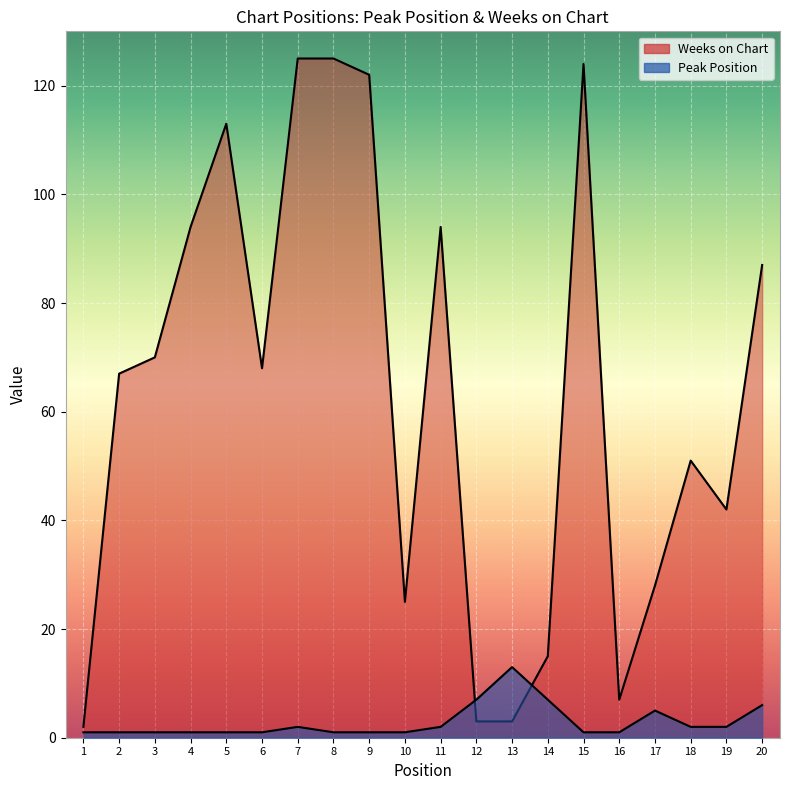

Is it true that Weeks on Chart equals 5 at 12?

False